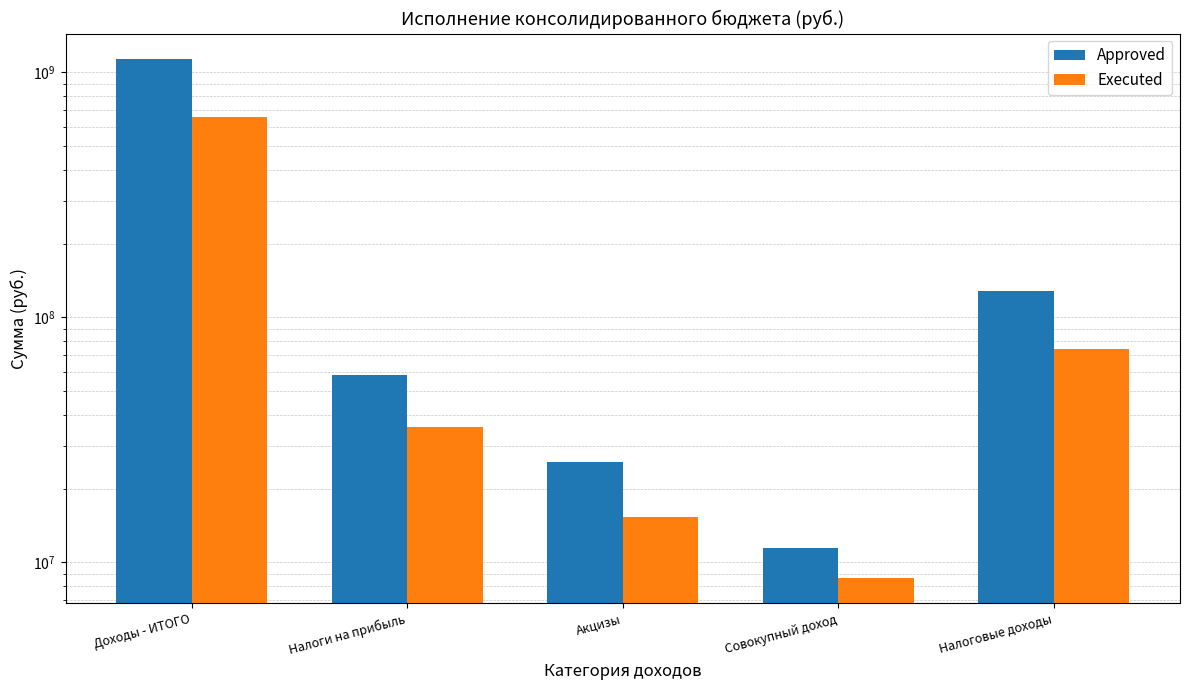

Reading left to right, what are all the values shown in this chart?

Approved: Доходы - ИТОГО=1129085144.0	Налоги на прибыль=58253046.8	Акцизы=25662535.9	Совокупный доход=11412650.0	Налоговые доходы=128470490.0
Executed: Доходы - ИТОГО=659619843.8	Налоги на прибыль=35790730.1	Акцизы=15360491.5	Совокупный доход=8676334.0	Налоговые доходы=74279435.7